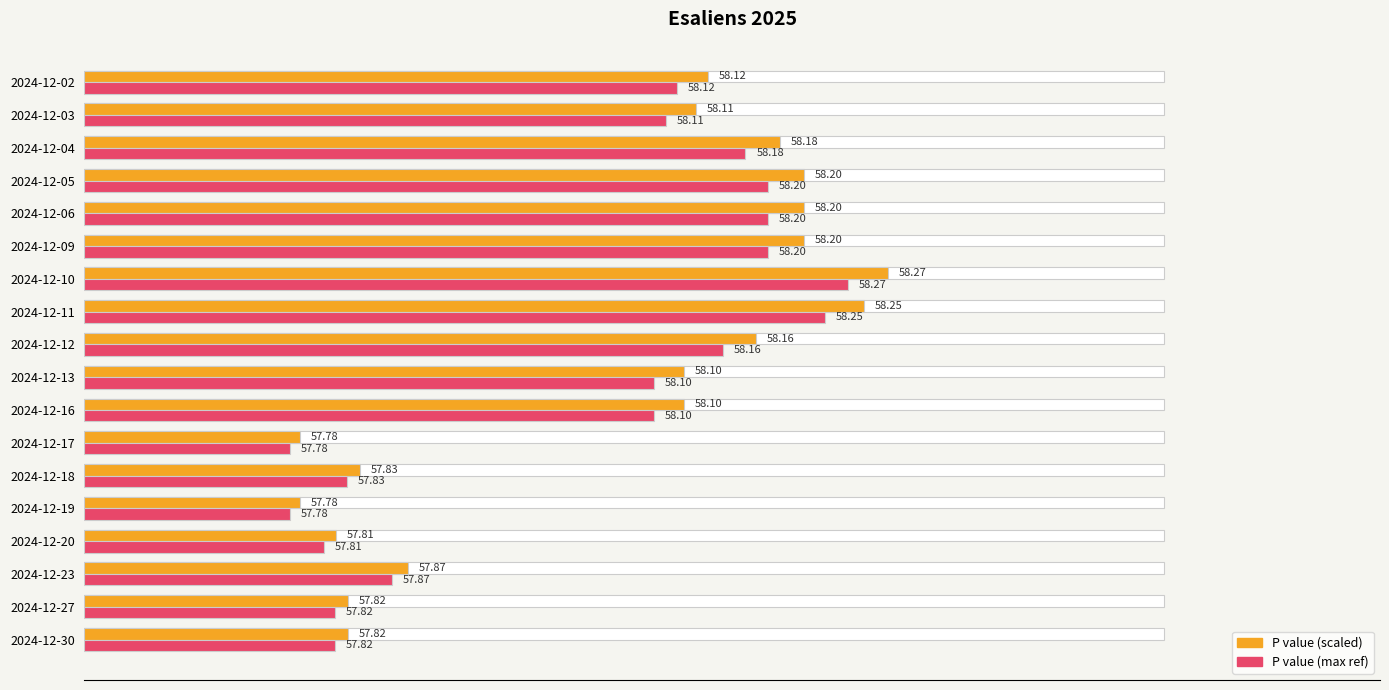

Which series has the largest total across all categories?

P value (scaled)